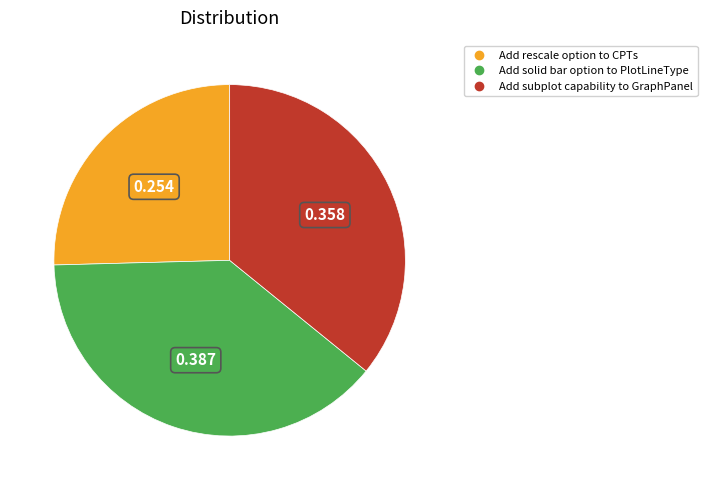

Which category has the biggest portion of the pie?

Add solid bar option to PlotLineType